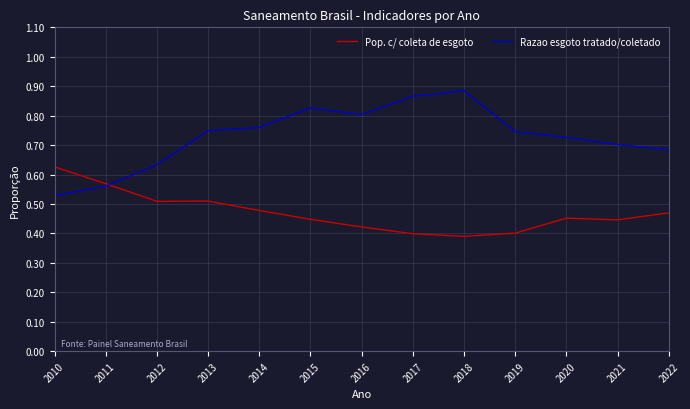

Which series has the widest spread of values?

Razao esgoto tratado/coletado